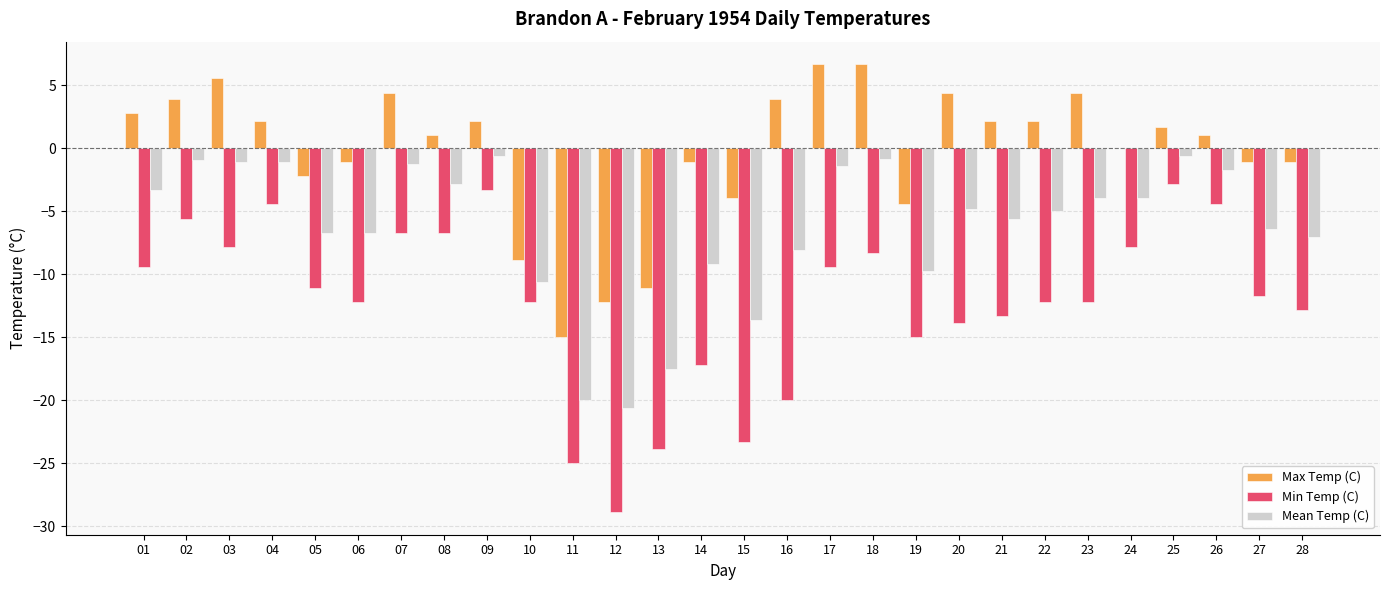

What is the sum of the Max Temp (C) values at 07 and 26?

5.5